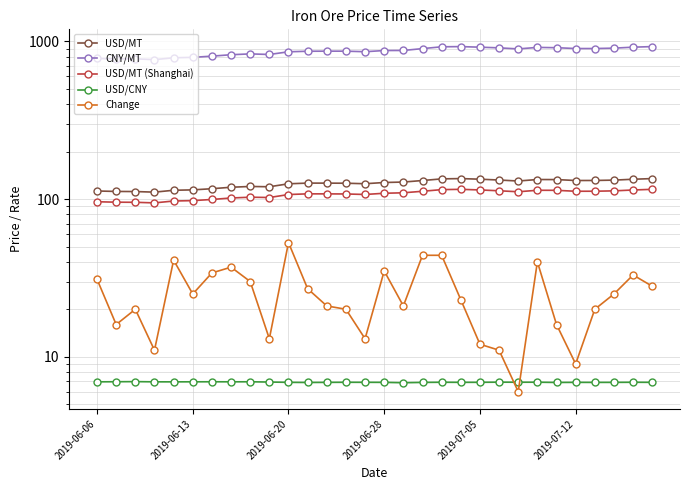

Which series has the largest total across all categories?

CNY/MT